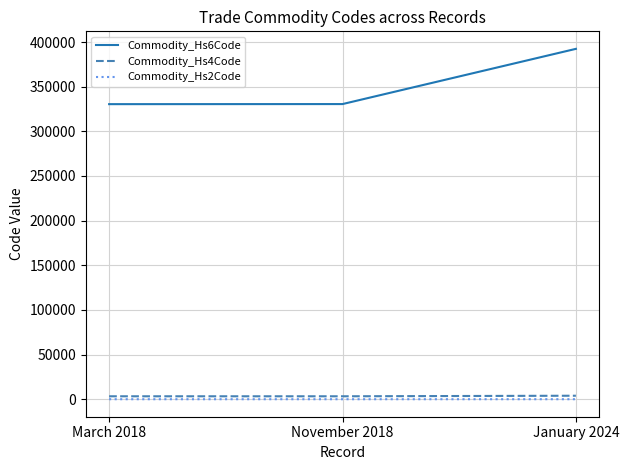

What is the greatest value displayed?

392330